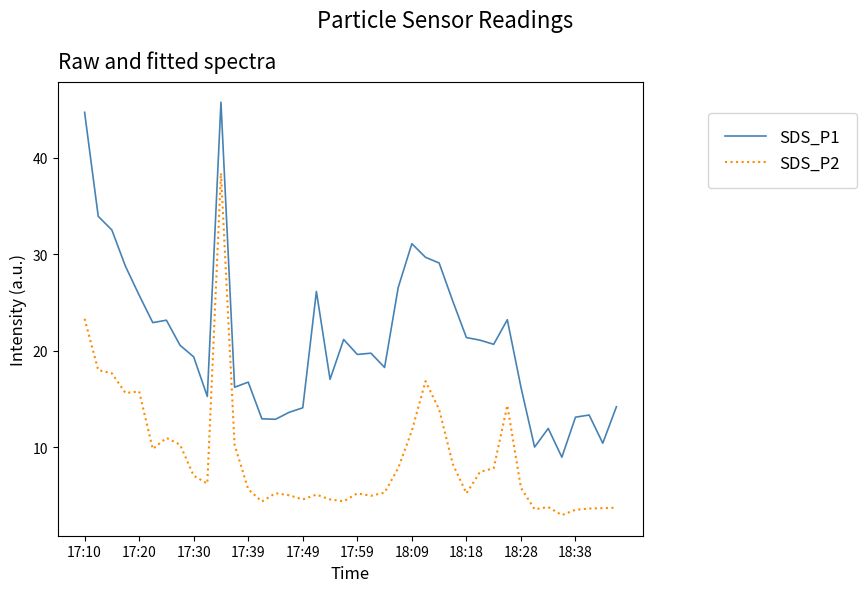

Which series has the largest total across all categories?

SDS_P1